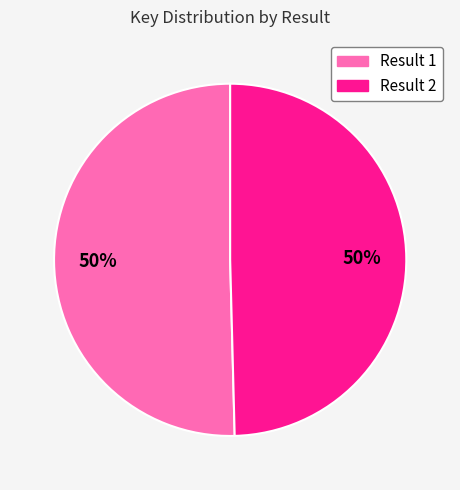

To the nearest percent, what is the combined percentage of Result 2 and Result 1?

100%